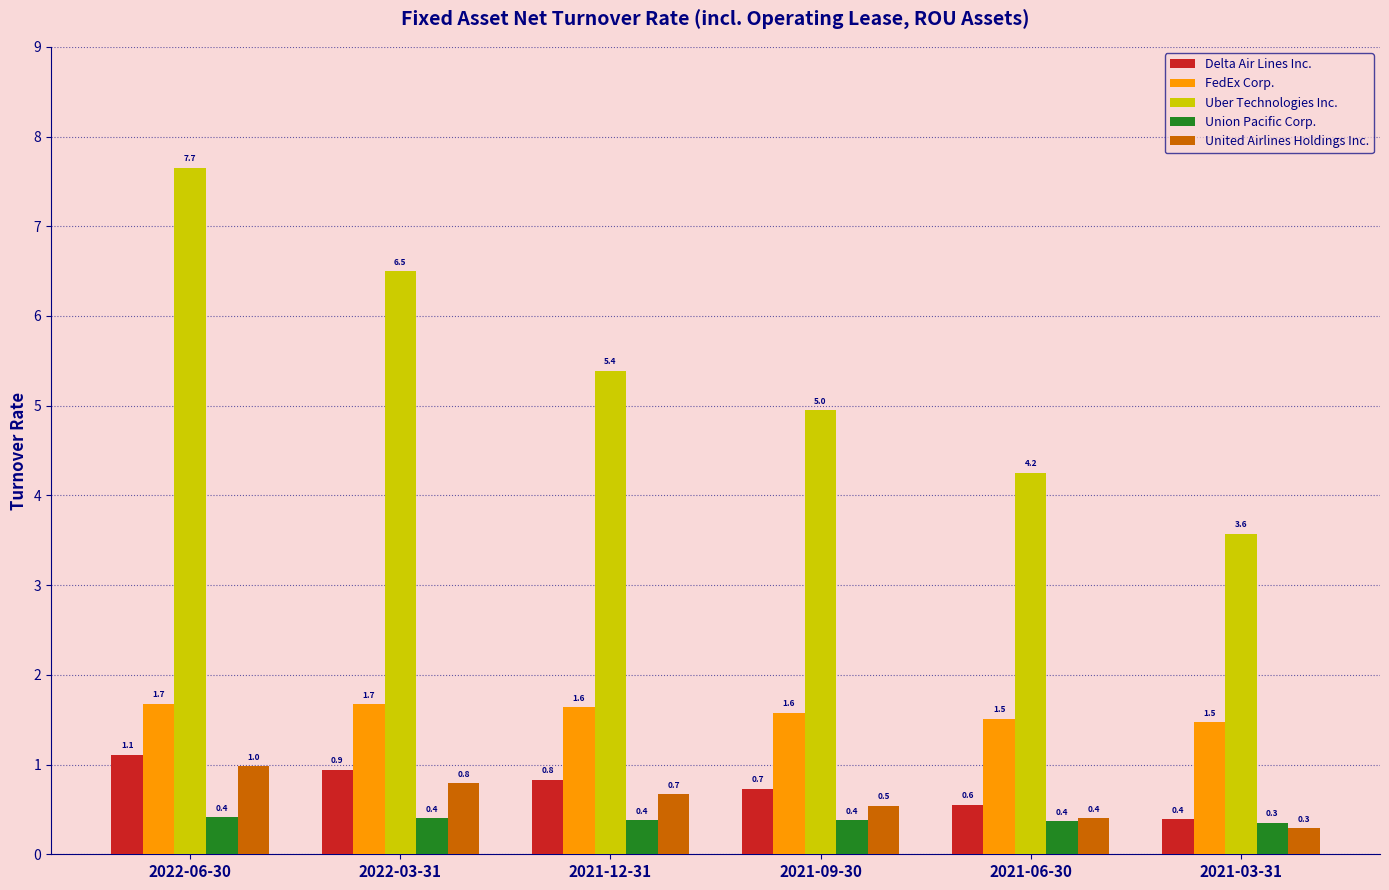

What are all the series names shown in the legend?

Delta Air Lines Inc., FedEx Corp., Uber Technologies Inc., Union Pacific Corp., United Airlines Holdings Inc.